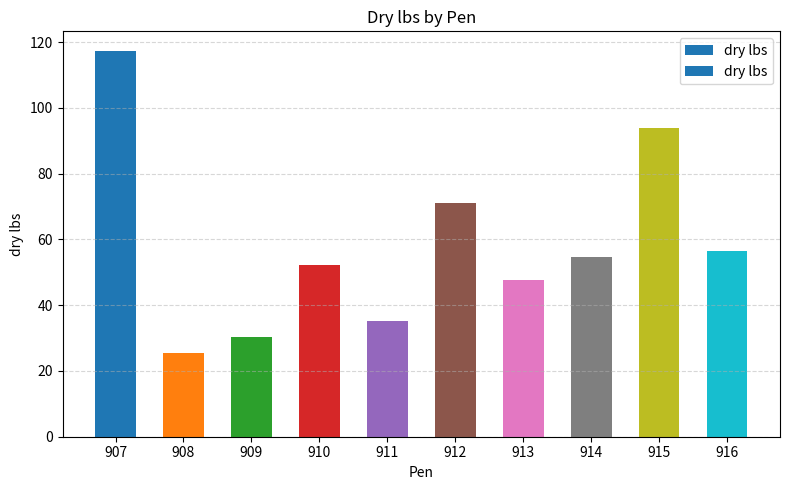

Rank the categories by value from highest to lowest.

907, 915, 912, 916, 914, 910, 913, 911, 909, 908